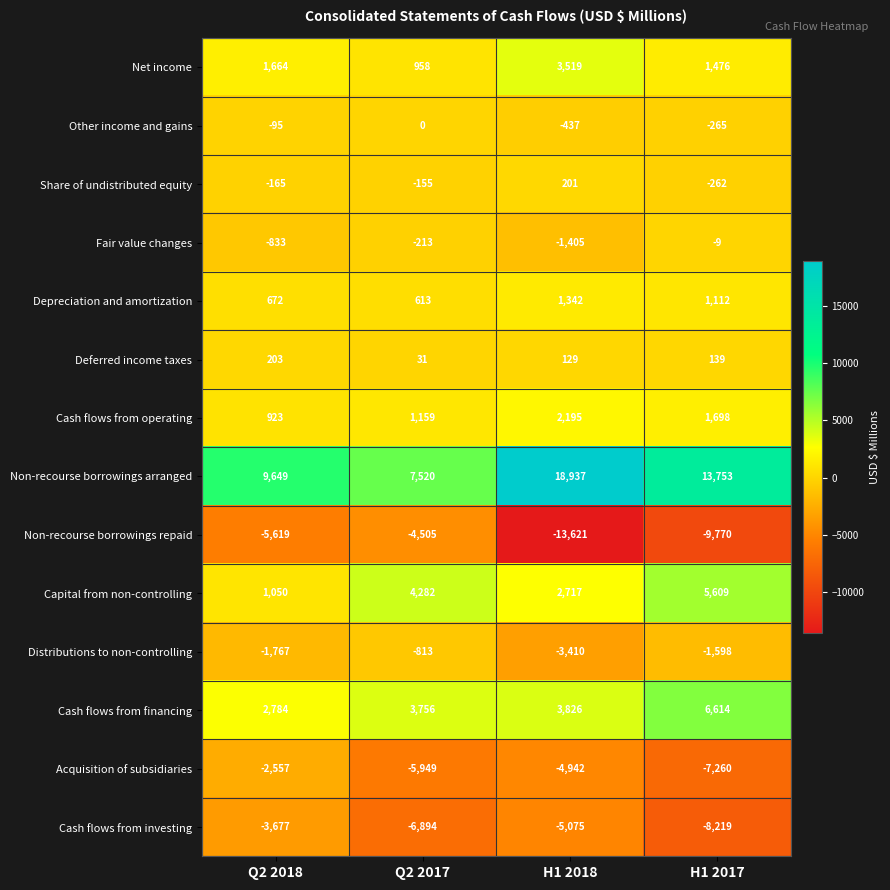

What is the sum of all Deferred income taxes values?

502